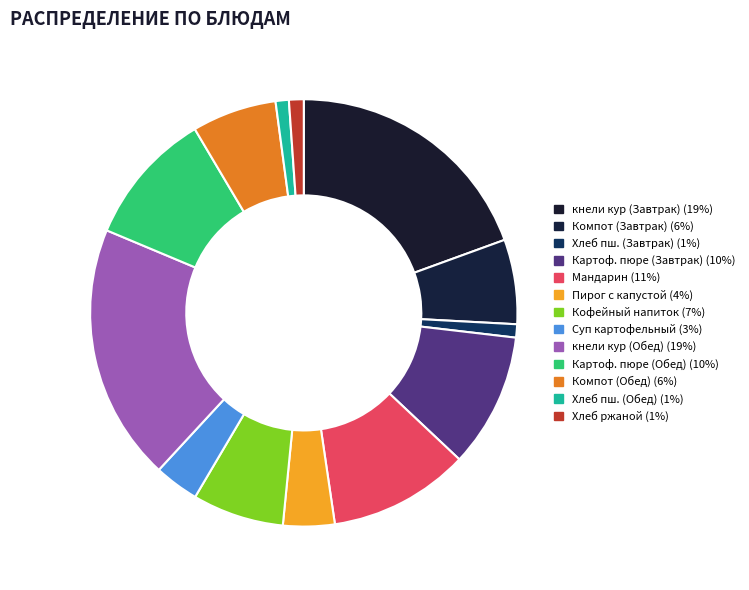

Count the number of slices in the pie.

13